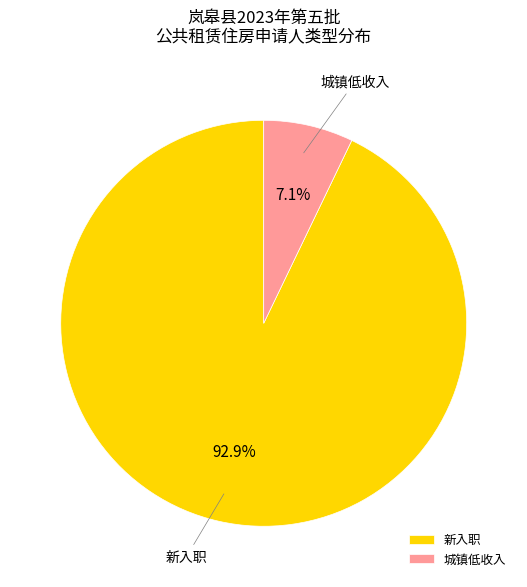

What percentage is NOT represented by 新入职?

7.1%